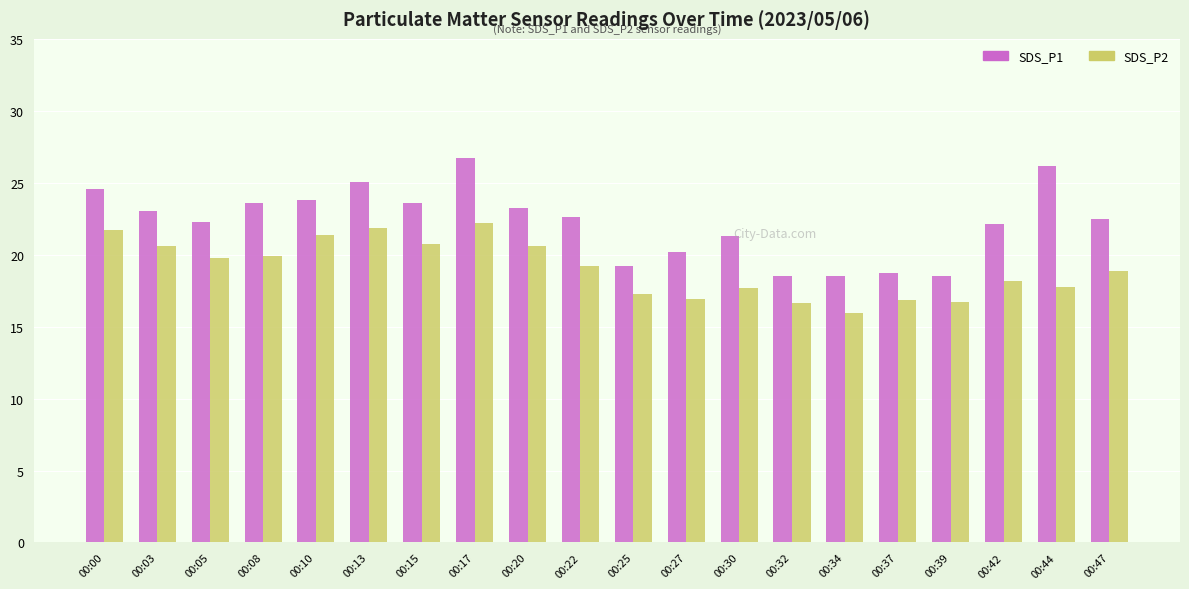

At which category is the sum across all series the highest?

00:17